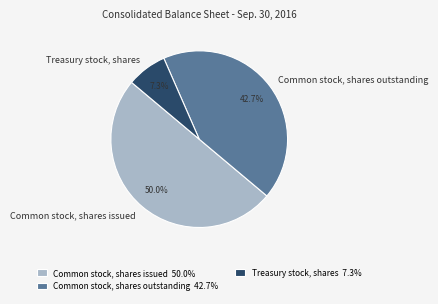

Between Common stock, shares outstanding and Common stock, shares issued, which is larger?

Common stock, shares issued